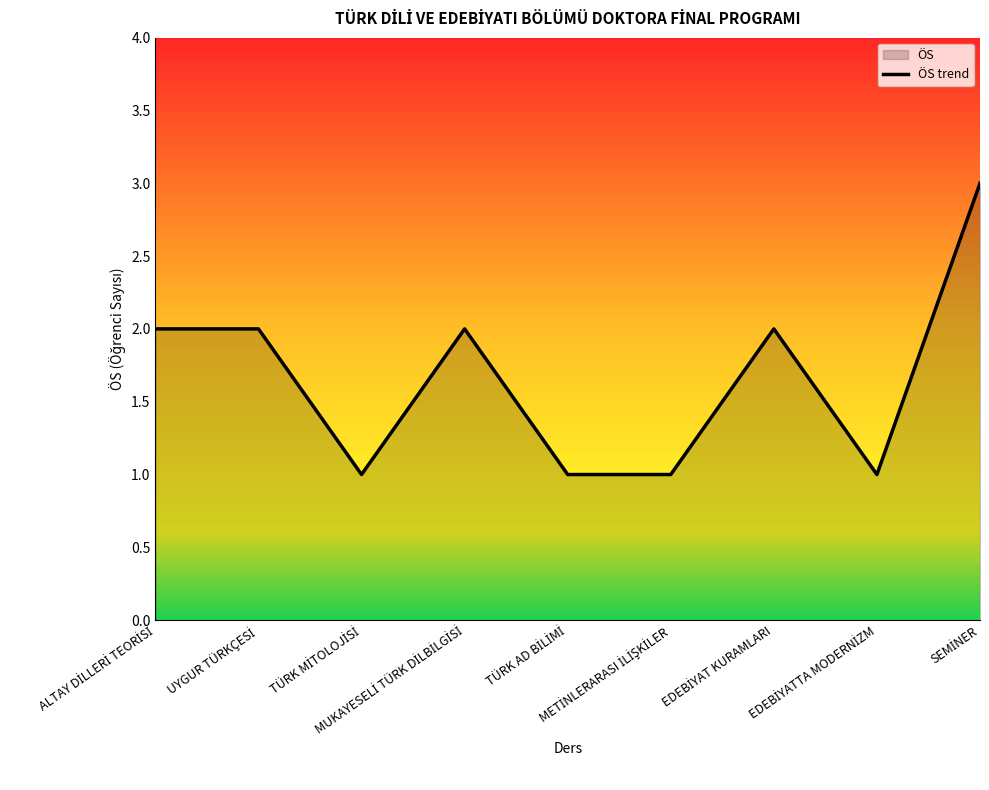

List the labels in order of value, largest first.

SEMİNER, ALTAY DİLLERİ TEORİSİ, UYGUR TÜRKÇESİ, MUKAYESELİ TÜRK DİLBİLGİSİ, EDEBİYAT KURAMLARI, TÜRK MİTOLOJİSİ, TÜRK AD BİLİMİ, METİNLERARASI İLİŞKİLER, EDEBİYATTA MODERNİZM